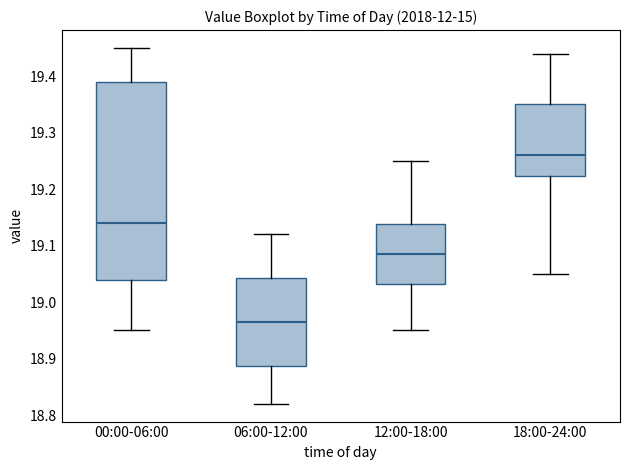

Where does the median line of the box for 00:00-06:00 sit on the y-axis? The values are not printed on the chart, so give them approximately, as read against the axis.

19.14